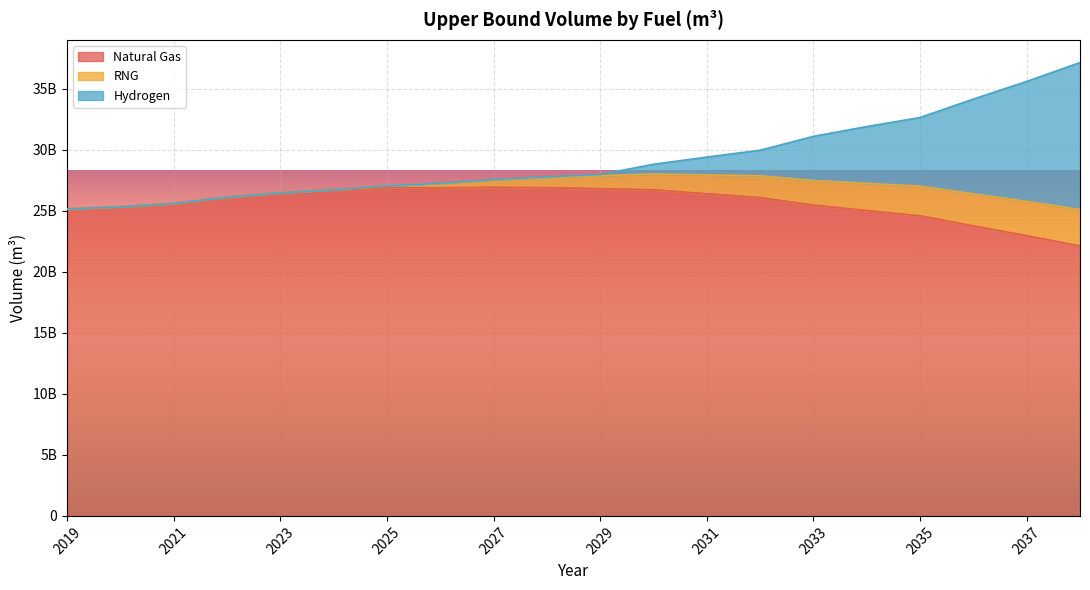

What is the value of the Hydrogen point at the 11th from the left?

96139011.4